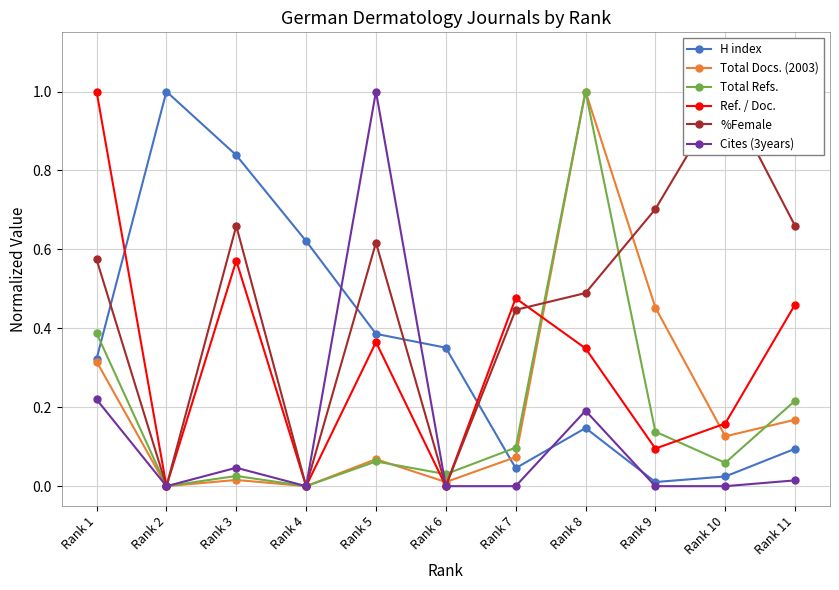

Reading left to right, list all the values displayed in this chart.

H index: Rank 1=0.3	Rank 2=1.0	Rank 3=0.8	Rank 4=0.6	Rank 5=0.4	Rank 6=0.4	Rank 7=0.0	Rank 8=0.1	Rank 9=0.0	Rank 10=0.0	Rank 11=0.1
Total Docs. (2003): Rank 1=0.3	Rank 2=0.0	Rank 3=0.0	Rank 4=0.0	Rank 5=0.1	Rank 6=0.0	Rank 7=0.1	Rank 8=1.0	Rank 9=0.5	Rank 10=0.1	Rank 11=0.2
Total Refs.: Rank 1=0.4	Rank 2=0.0	Rank 3=0.0	Rank 4=0.0	Rank 5=0.1	Rank 6=0.0	Rank 7=0.1	Rank 8=1.0	Rank 9=0.1	Rank 10=0.1	Rank 11=0.2
Ref. / Doc.: Rank 1=1.0	Rank 2=0.0	Rank 3=0.6	Rank 4=0.0	Rank 5=0.4	Rank 6=0.0	Rank 7=0.5	Rank 8=0.3	Rank 9=0.1	Rank 10=0.2	Rank 11=0.5
%Female: Rank 1=0.6	Rank 2=0.0	Rank 3=0.7	Rank 4=0.0	Rank 5=0.6	Rank 6=0.0	Rank 7=0.4	Rank 8=0.5	Rank 9=0.7	Rank 10=1.0	Rank 11=0.7
Cites (3years): Rank 1=0.2	Rank 2=0.0	Rank 3=0.0	Rank 4=0.0	Rank 5=1.0	Rank 6=0.0	Rank 7=0.0	Rank 8=0.2	Rank 9=0.0	Rank 10=0.0	Rank 11=0.0